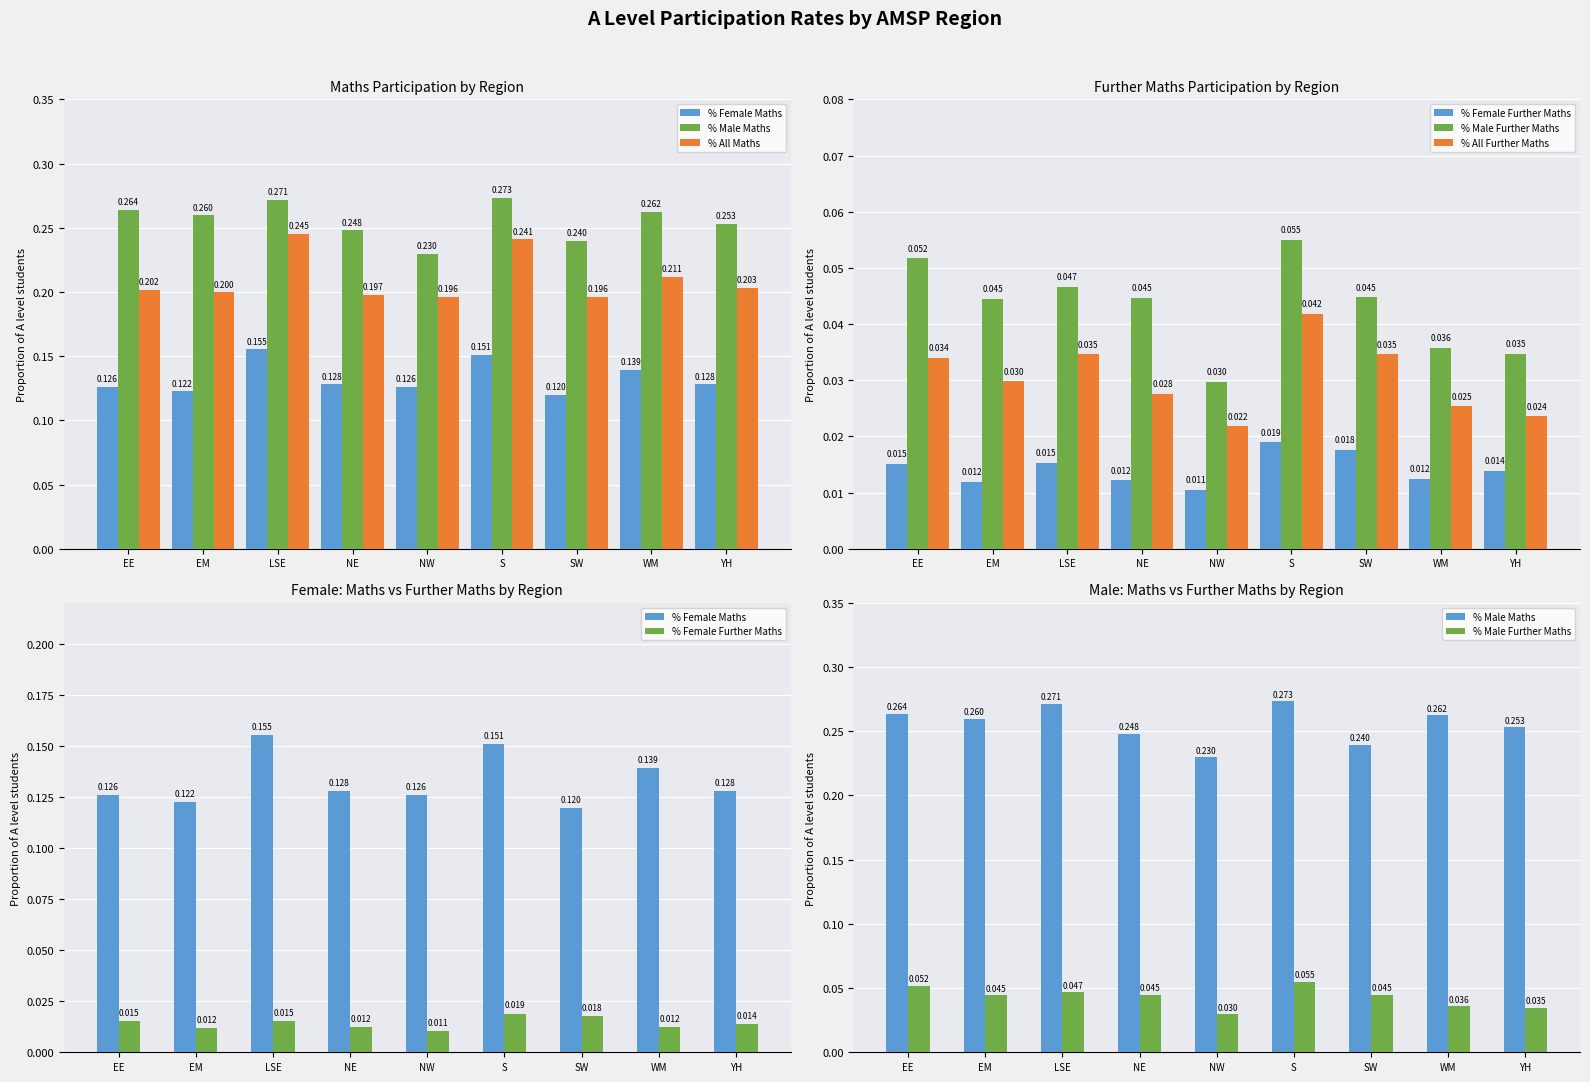

How many data points does each series have?

9